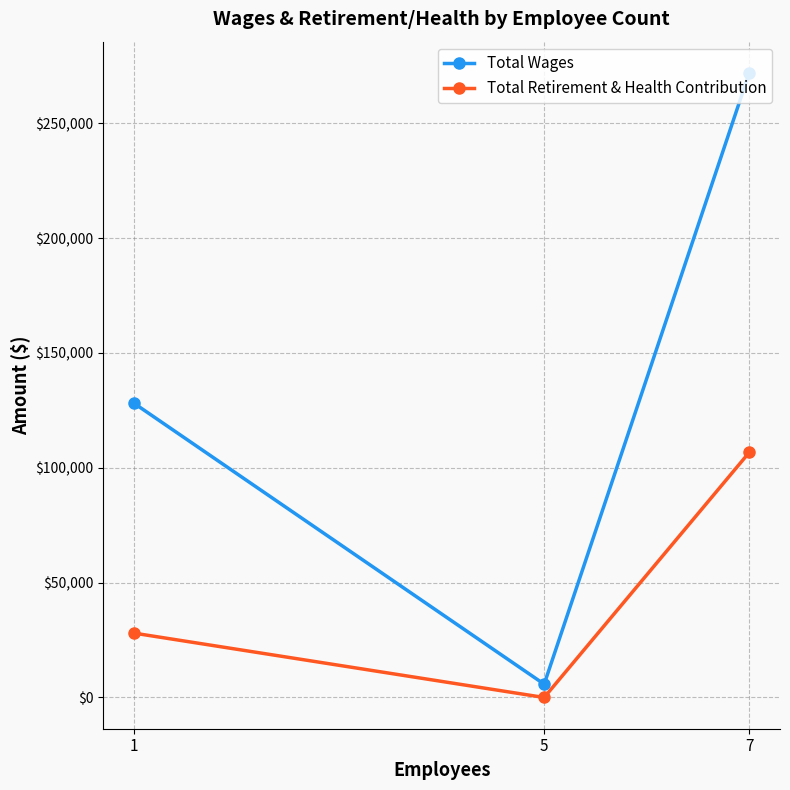

Count the Total Wages values in the range 5800 to 271896.

3